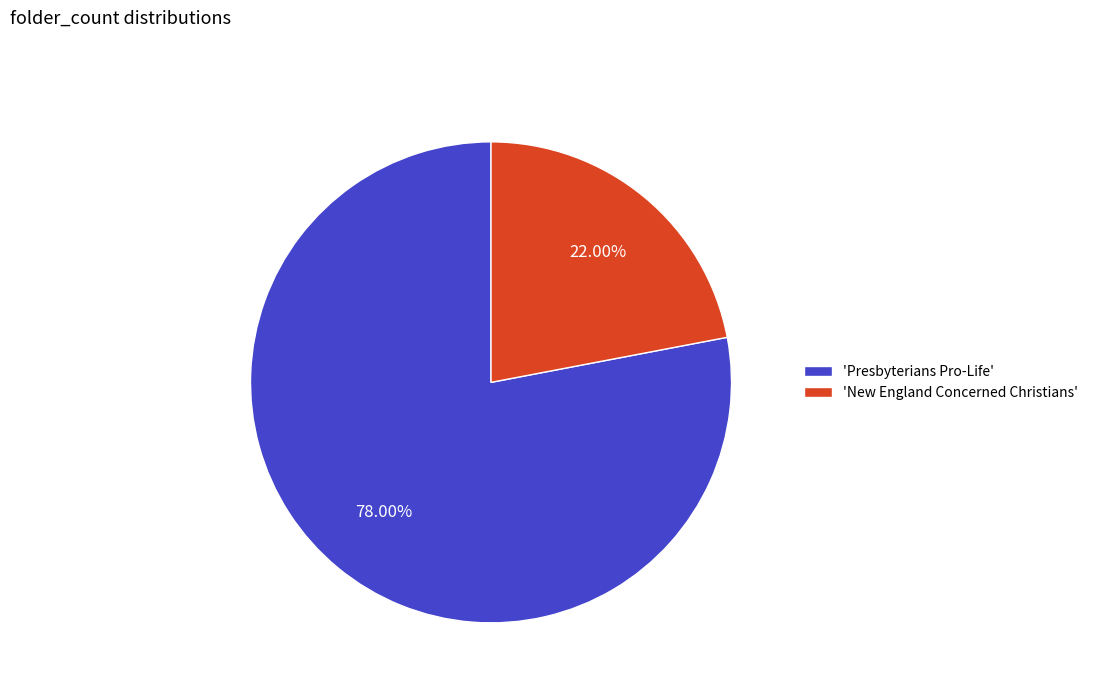

How many slices are in this pie chart?

2